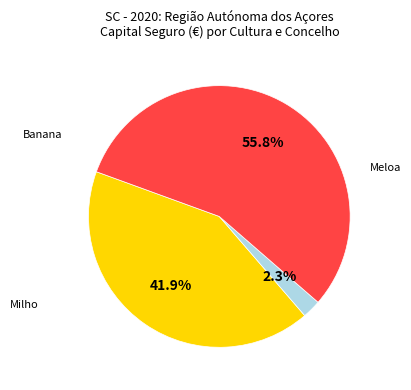

Does any single category account for the majority?

Yes